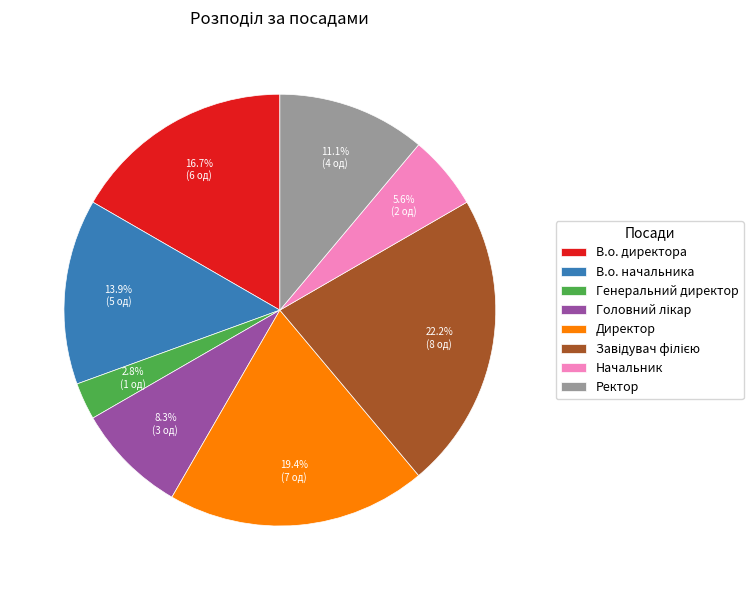

To the nearest percent, what is the difference between the largest and smallest slice percentages?

19%